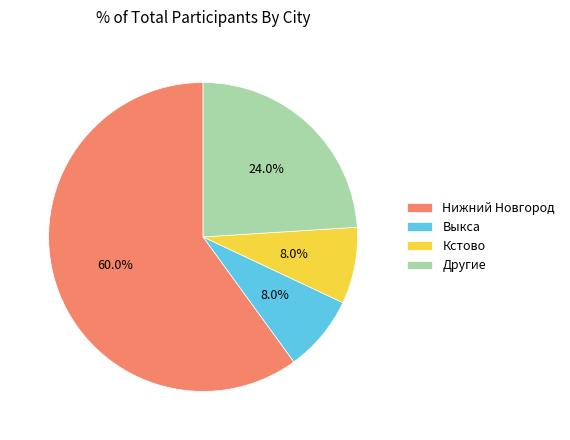

What is the total percentage of Нижний Новгород and Другие?

84.0%